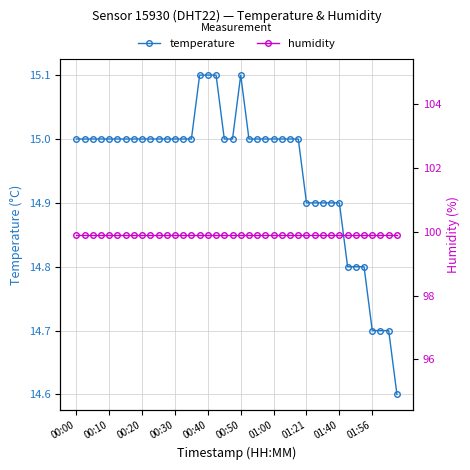

Where is temperature nearest to the value 14?

39